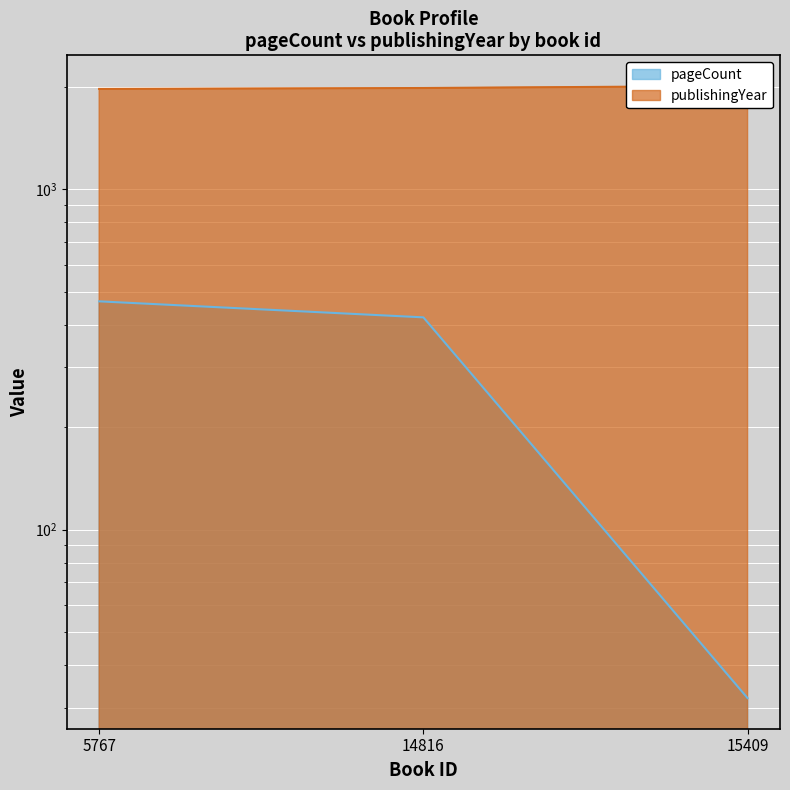

Which series has the widest spread of values?

pageCount